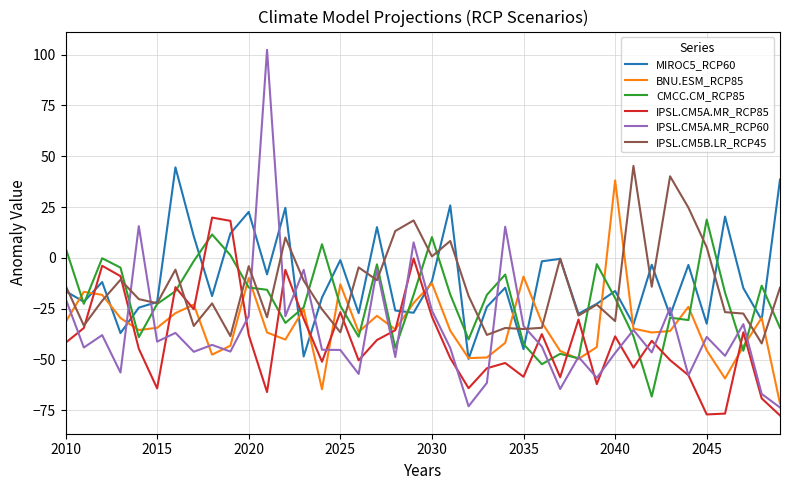

What is the greatest value displayed?

102.3